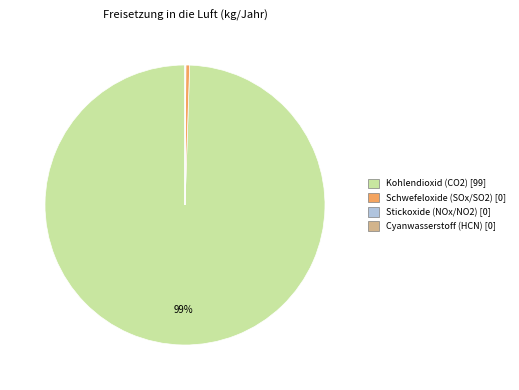

What is the majority slice?

Kohlendioxid (CO2) [99]